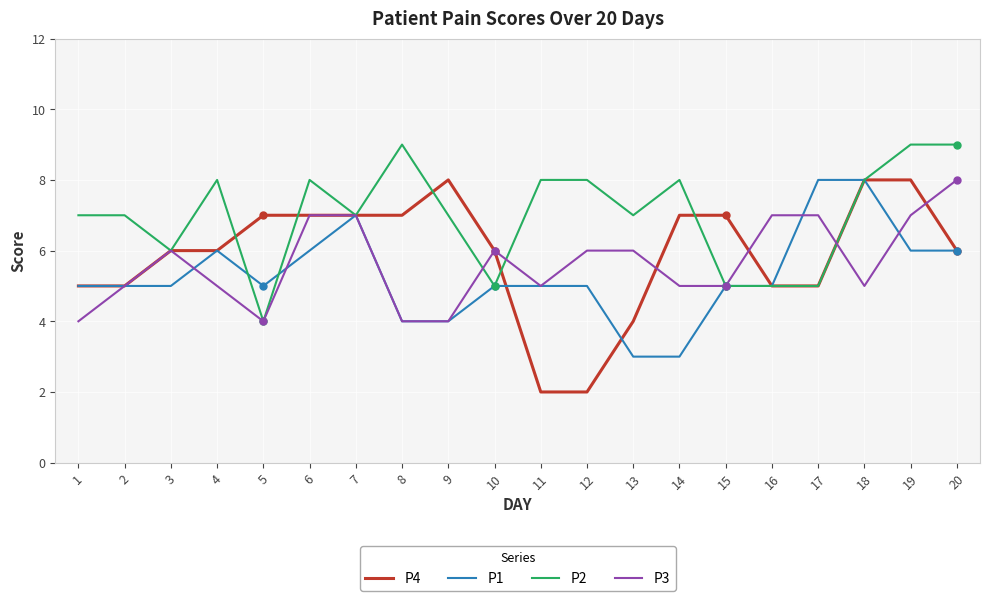

The P2 series shows 7 at 13. True or false?

True